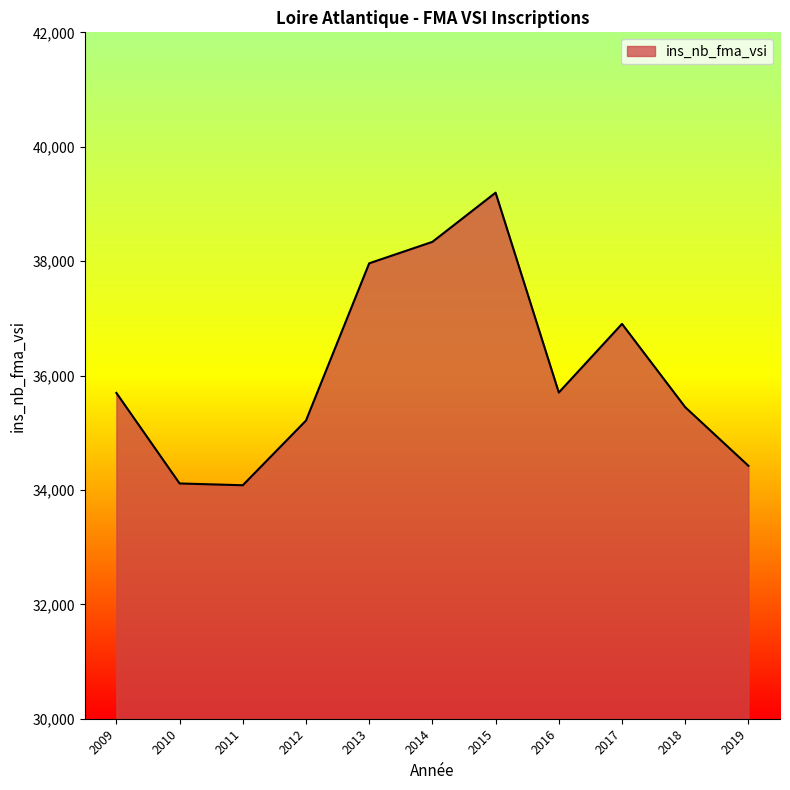

Does the chart display data point markers on the line(s)?

No